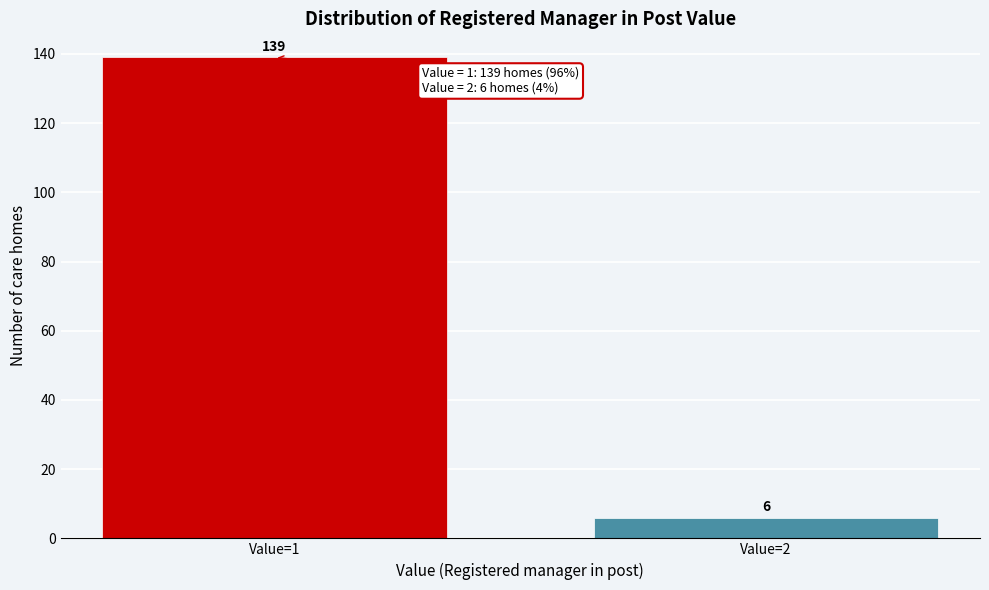

Reading left to right, extract all data points from this chart.

139	6